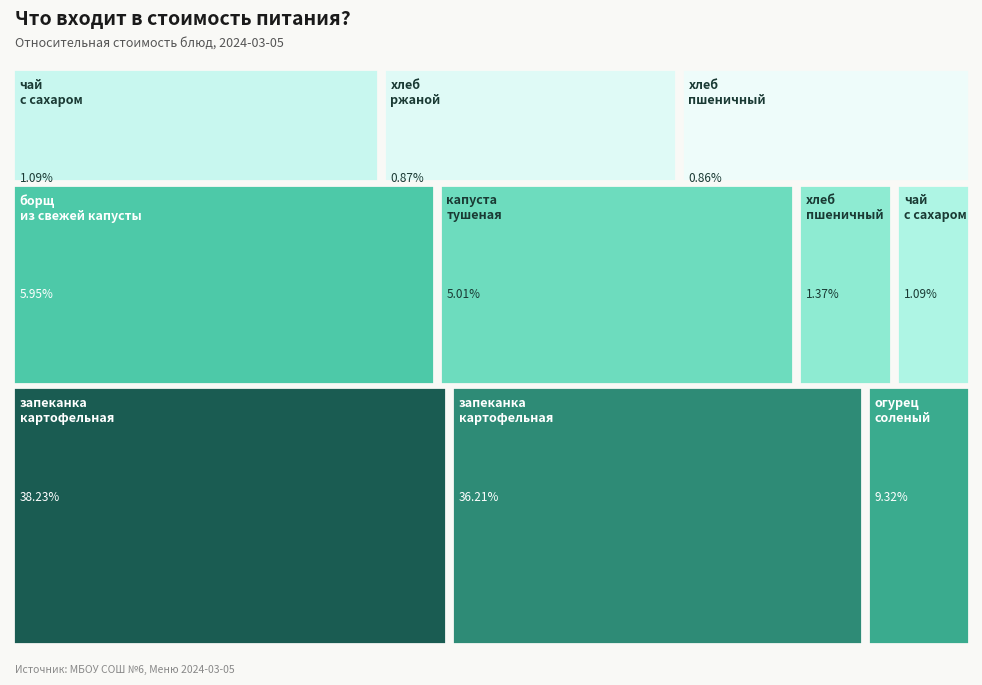

To the nearest percent, what percentage of the pie is Завтрак: чай с сахаром?

1%